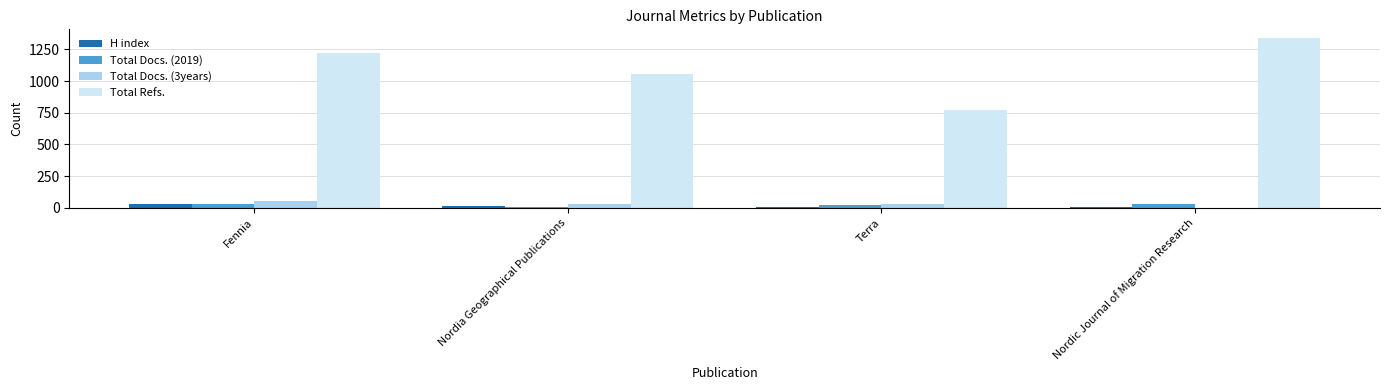

Is the value of H index at Nordic Journal of Migration Research greater than the value of Total Refs. at Nordia Geographical Publications?

No